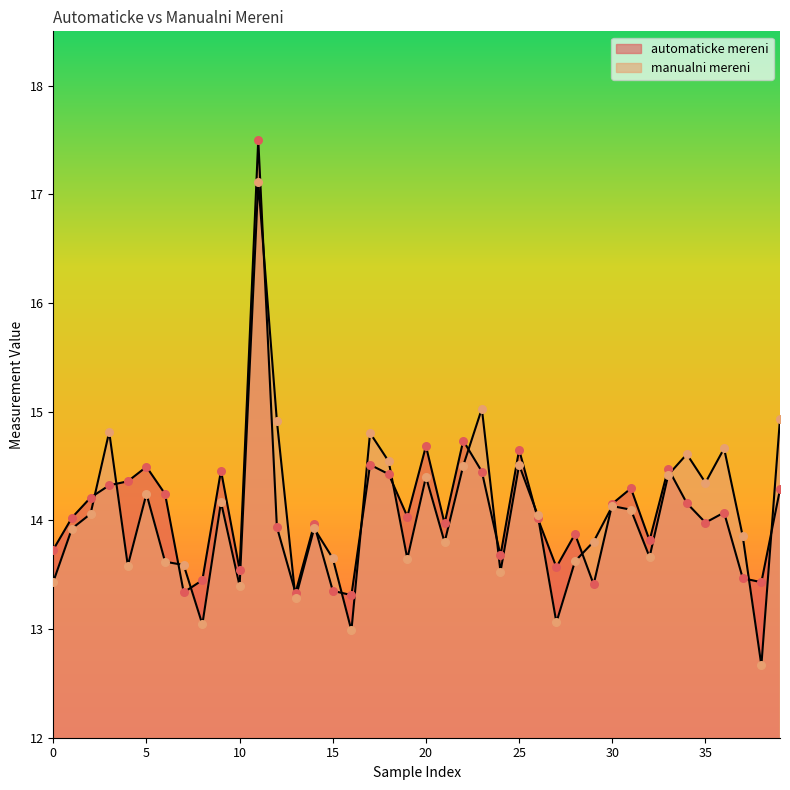

Which series reaches the maximum Y coordinate?

automaticke mereni